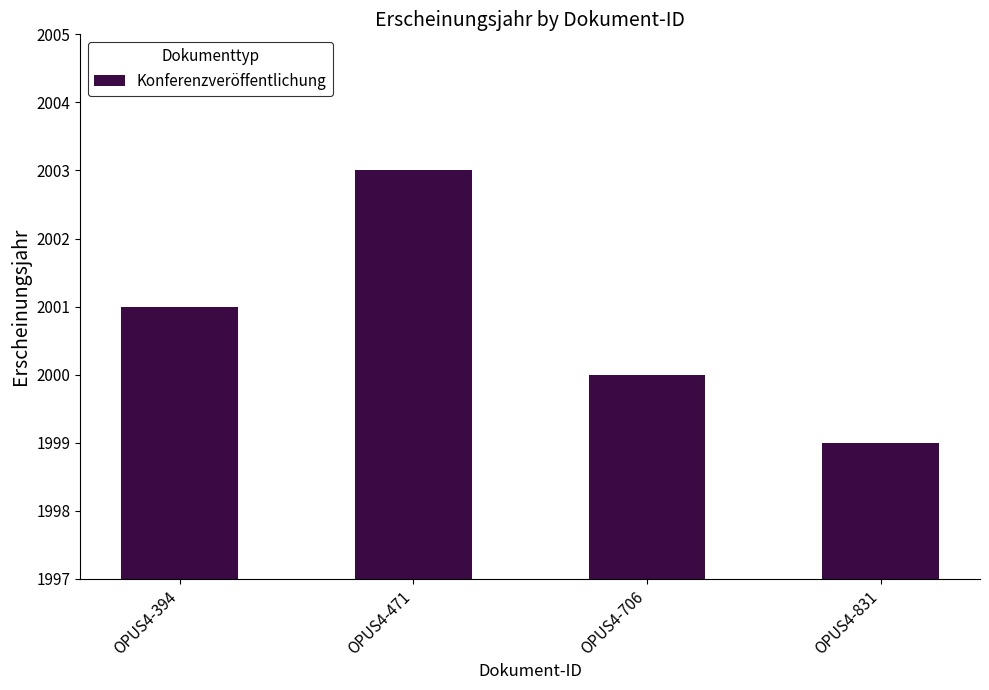

Reading right to left, transcribe all the data shown in this chart.

1999	2000	2003	2001